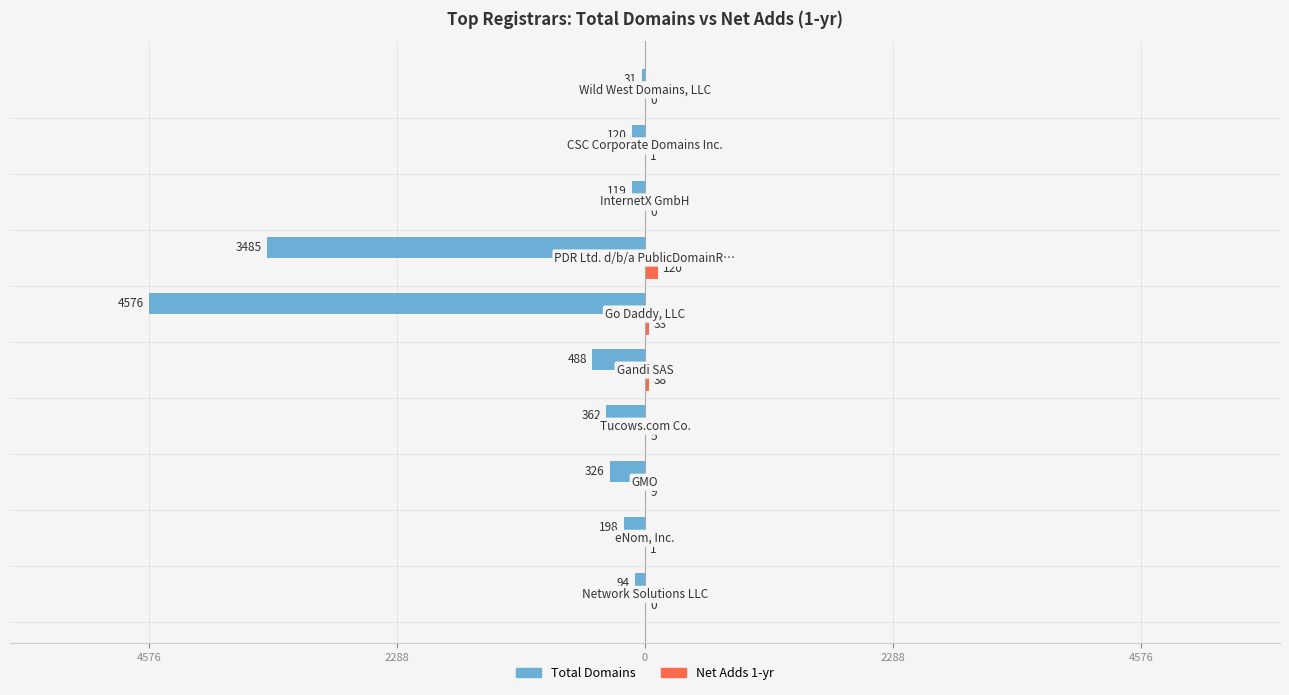

Count the number of categories in the chart.

10